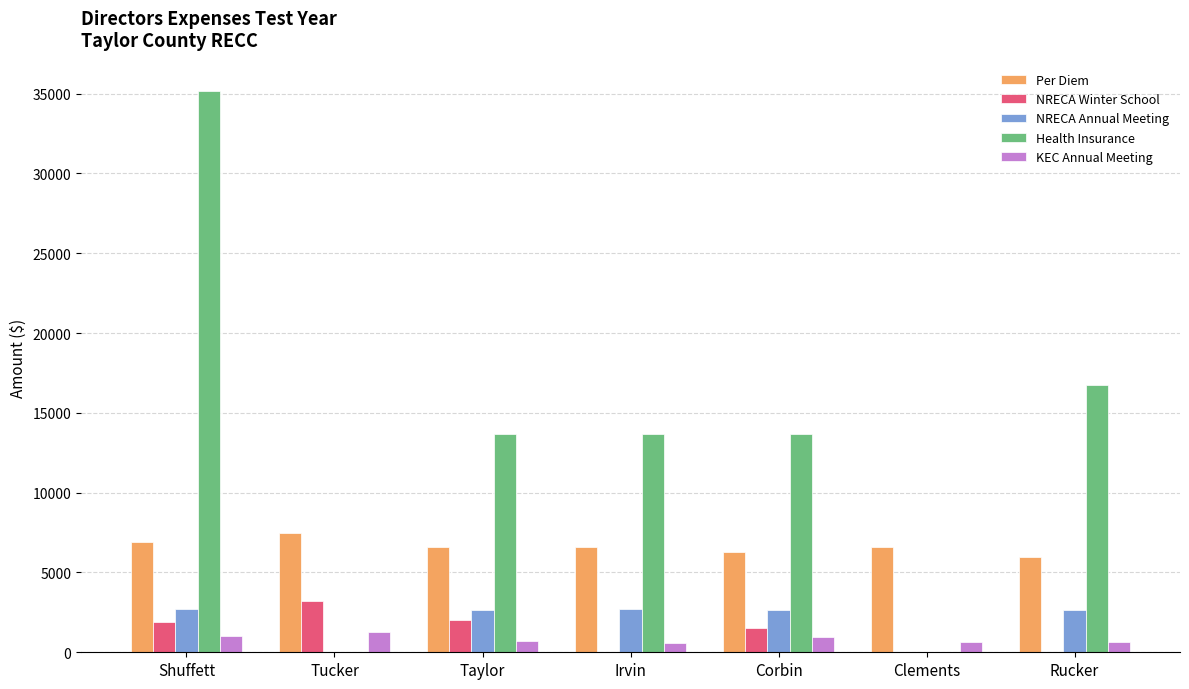

The NRECA Winter School series shows 0.0 at Irvin. True or false?

True